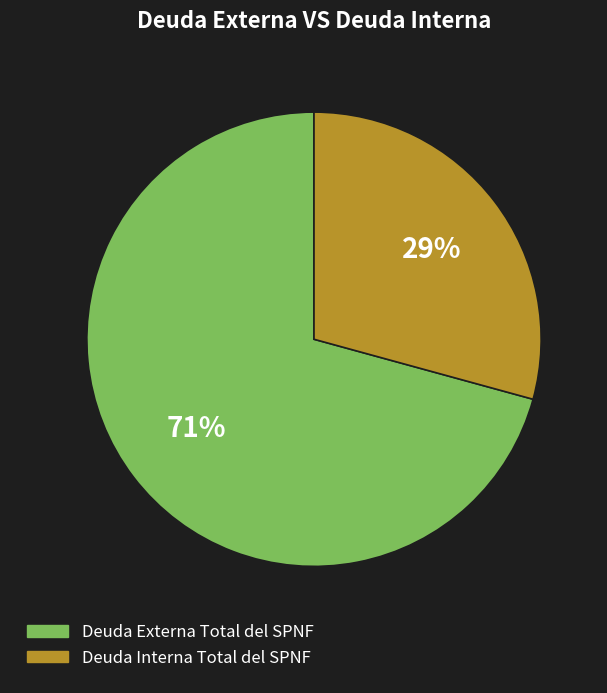

Do Deuda Interna Total del SPNF and Deuda Externa Total del SPNF together represent more than half of the pie?

Yes